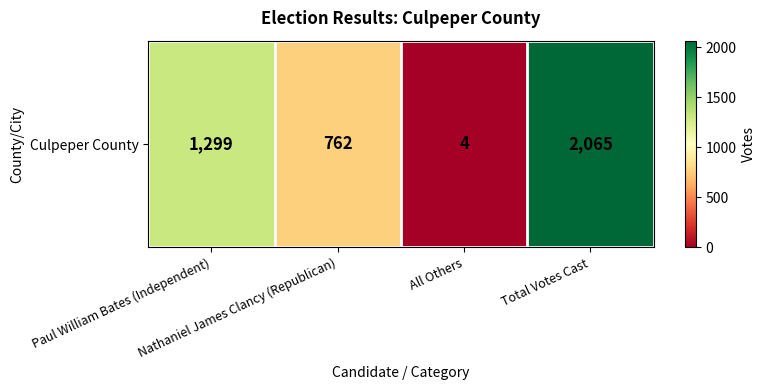

How many series are shown in this chart?

1